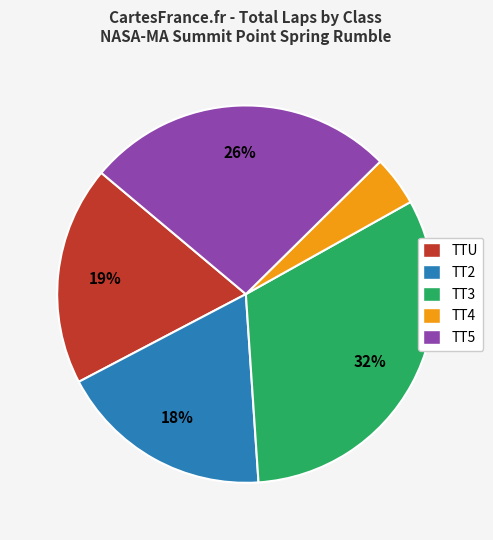

To the nearest percent, what is the difference between the TT4 and TT3 slice percentages?

28%